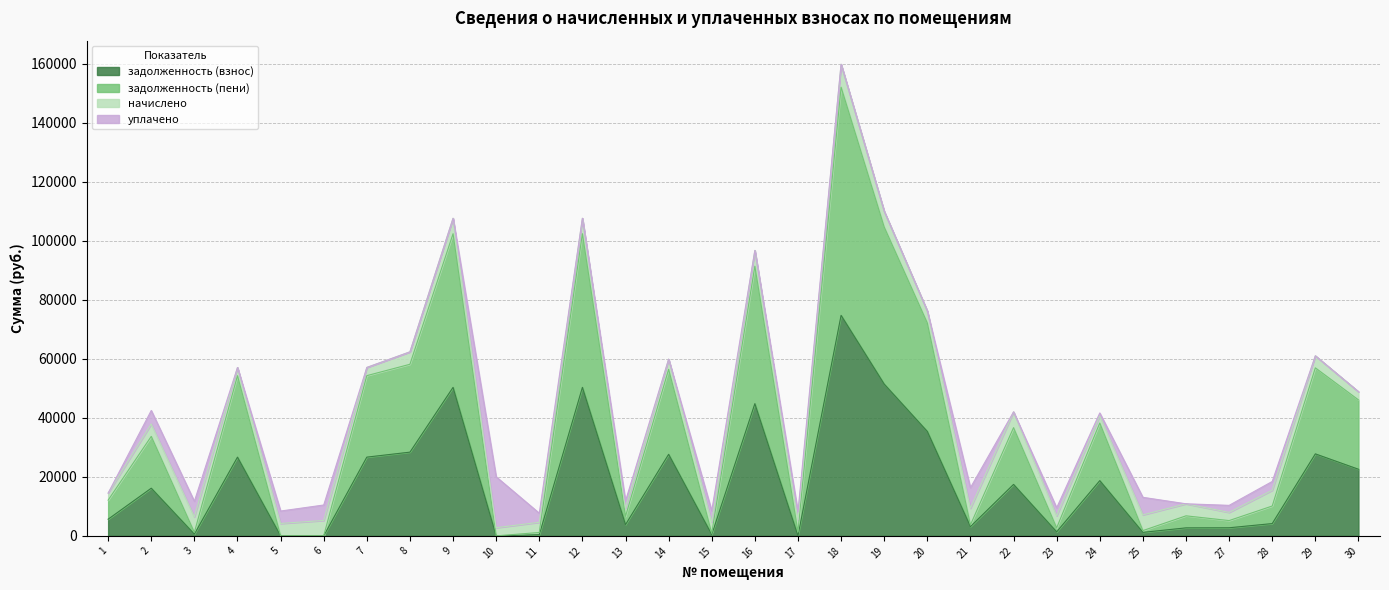

True or false: задолженность (пени) has more than 1 interior local peaks.

True